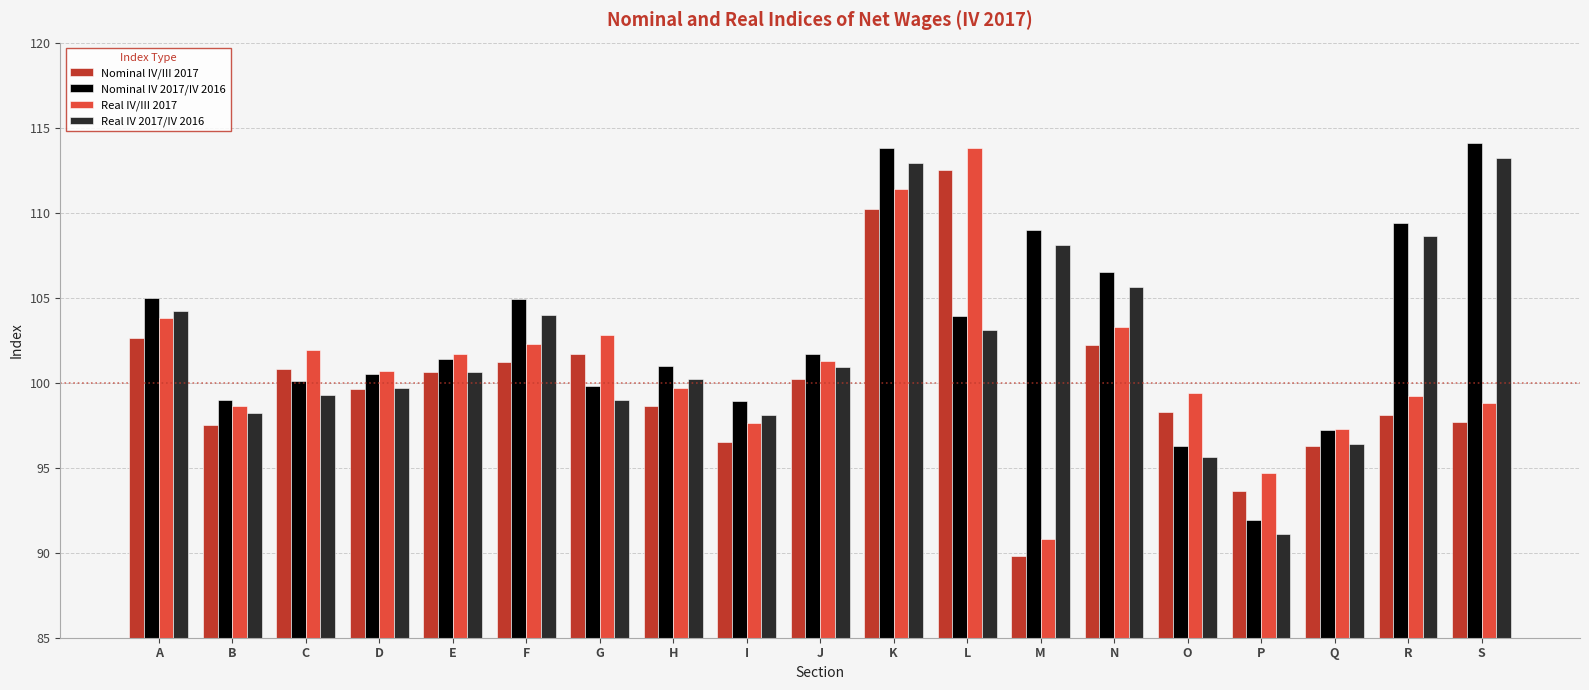

Rank the series by their maximum value, from lowest to highest.

Nominal IV/III 2017, Real IV 2017/IV 2016, Real IV/III 2017, Nominal IV 2017/IV 2016